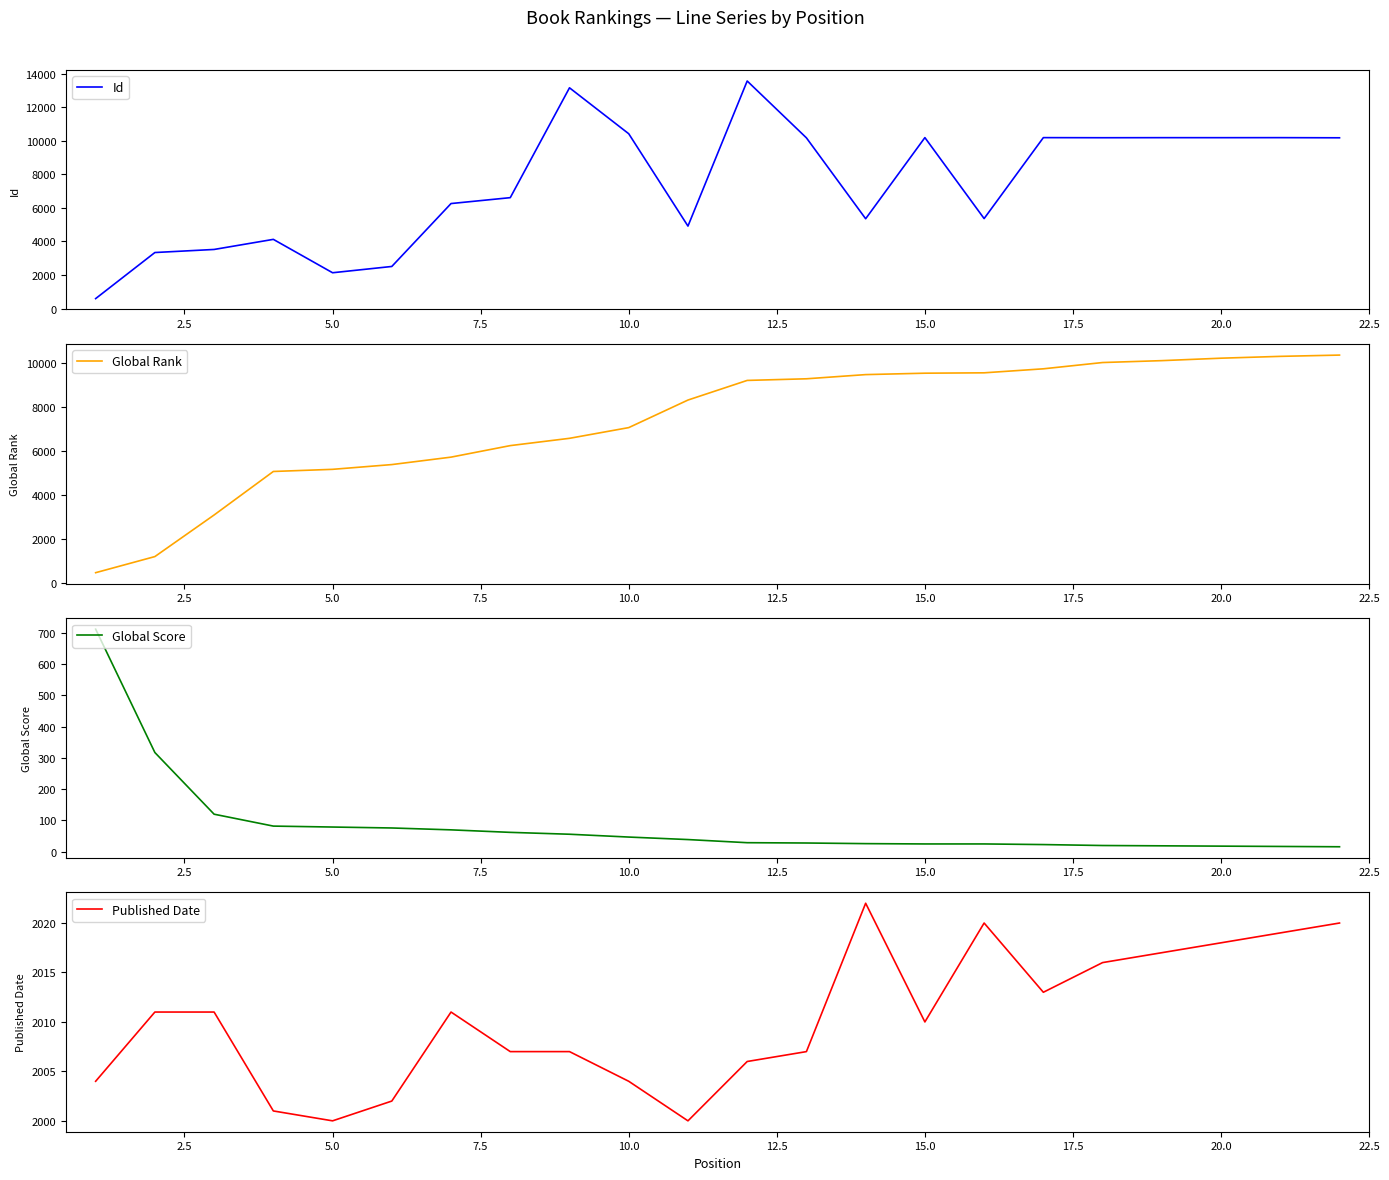

True or false: Published Date and Global Score cross at least once.

False